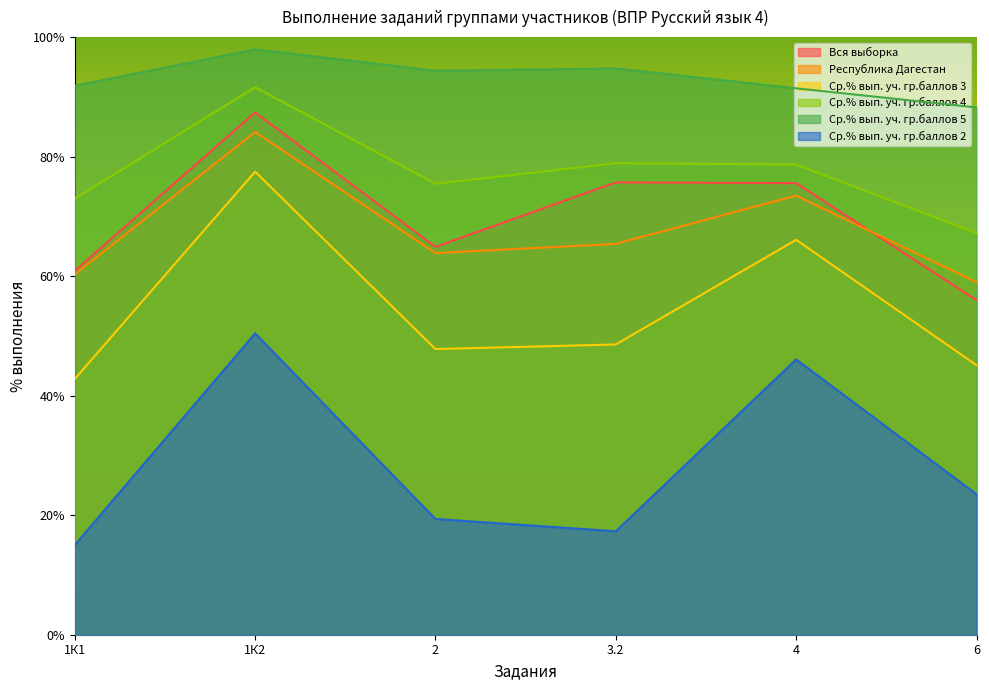

List the labels in order of Республика Дагестан value, largest first.

1К2, 4, 3.2, 2, 1К1, 6